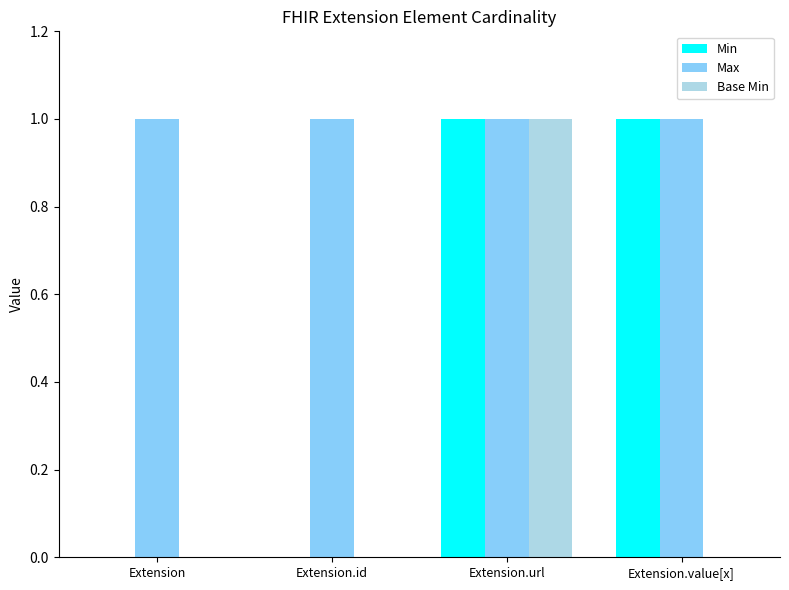

Which series has the largest total across all categories?

Max